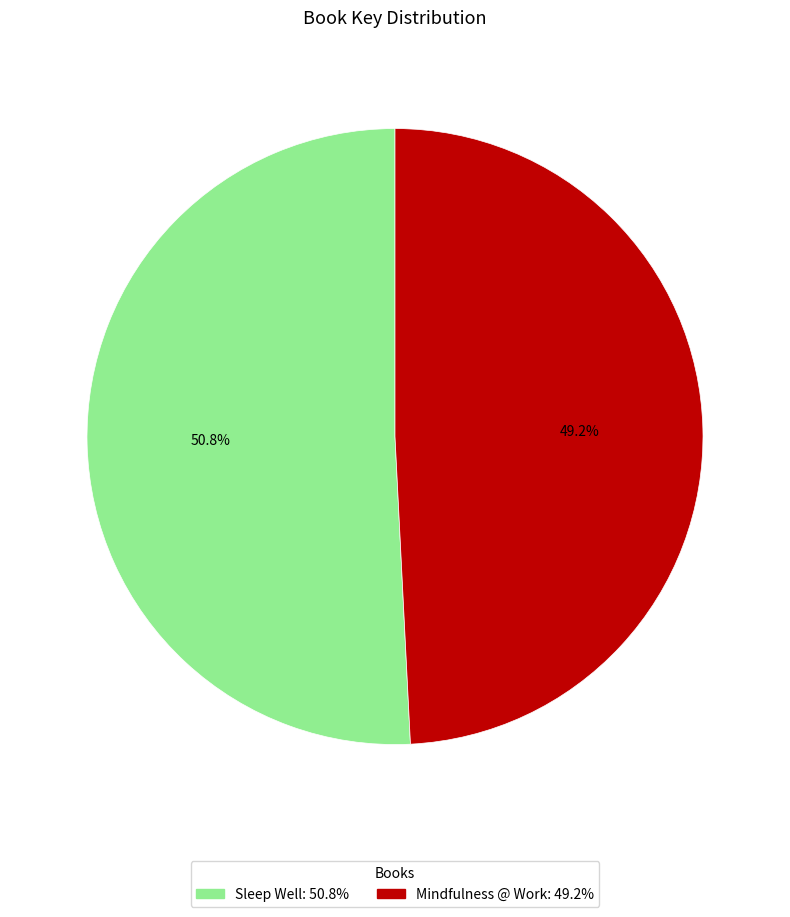

The Sleep Well slice represents 51% of the pie. True or false?

True